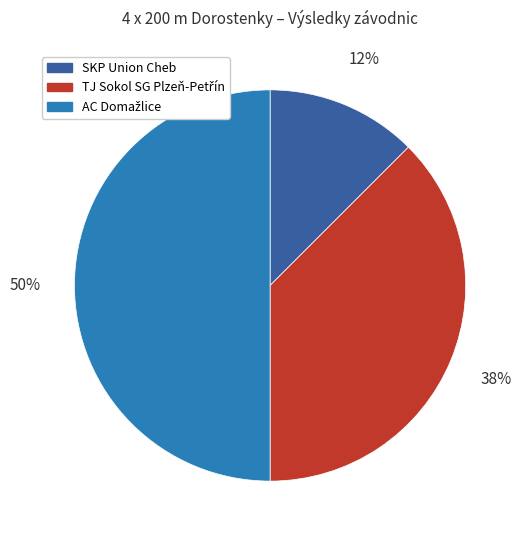

Which slice is the smallest?

SKP Union Cheb